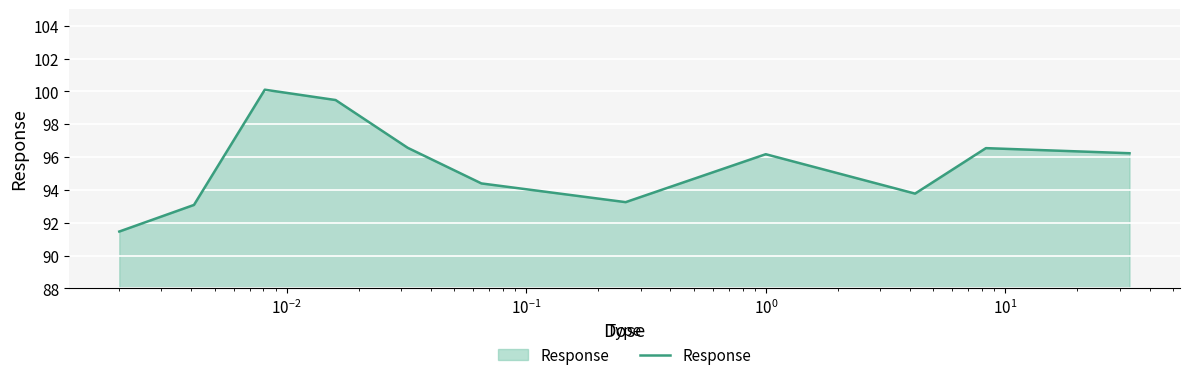

What is the smallest value displayed?

91.5